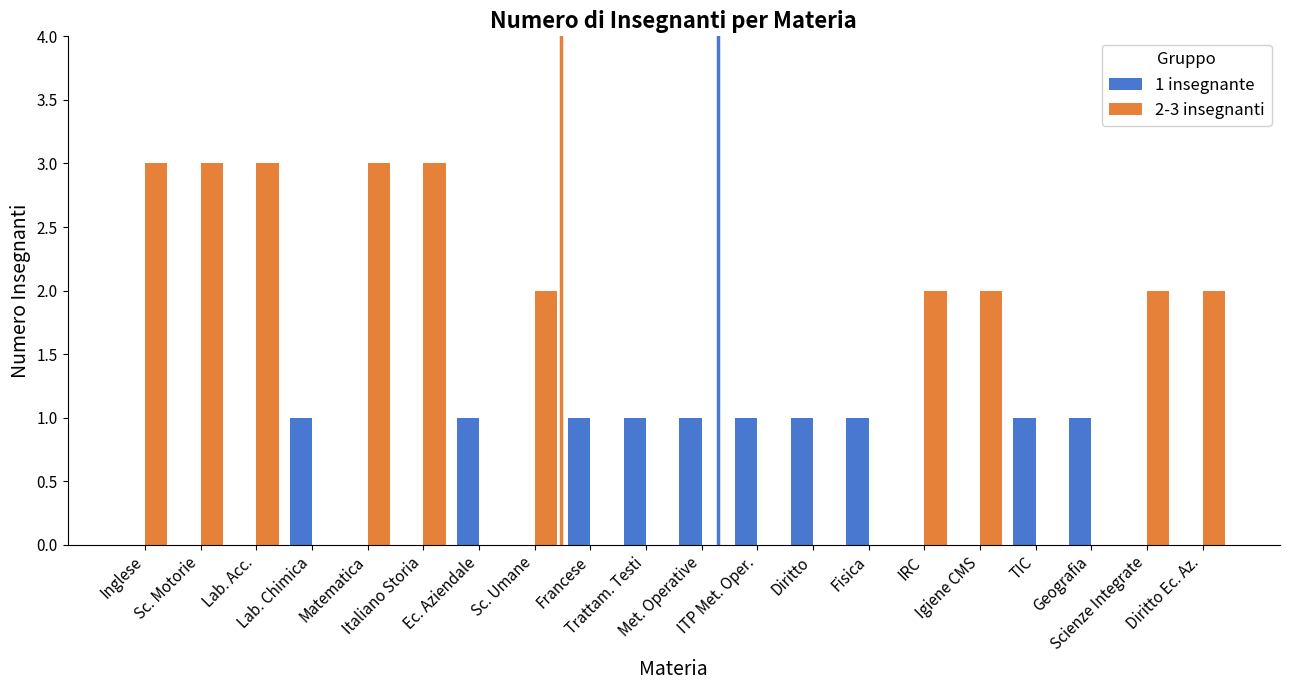

Which series has the largest total across all categories?

2-3 insegnanti